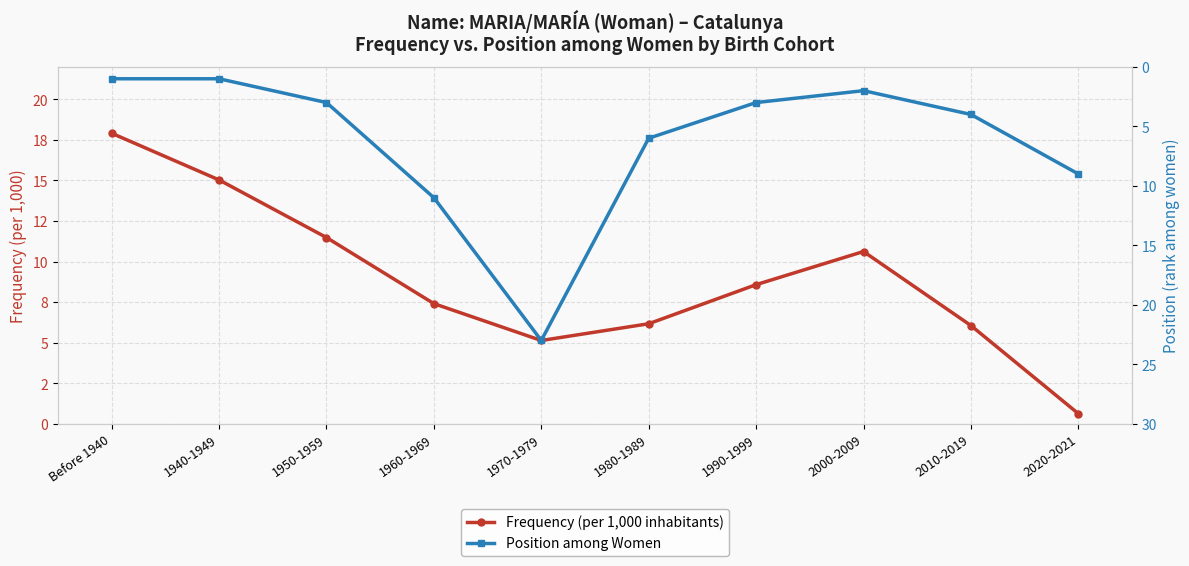

List the series in order of their peak value, highest first.

Position among Women, Frequency (per 1,000 inhabitants)